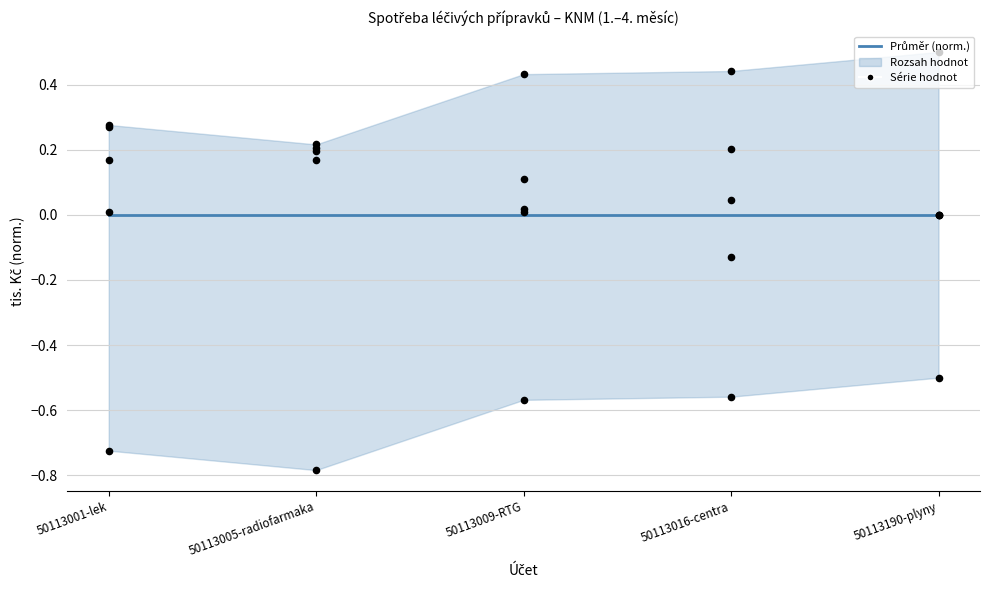

At which category is the sum across all series the highest?

50113009-RTG